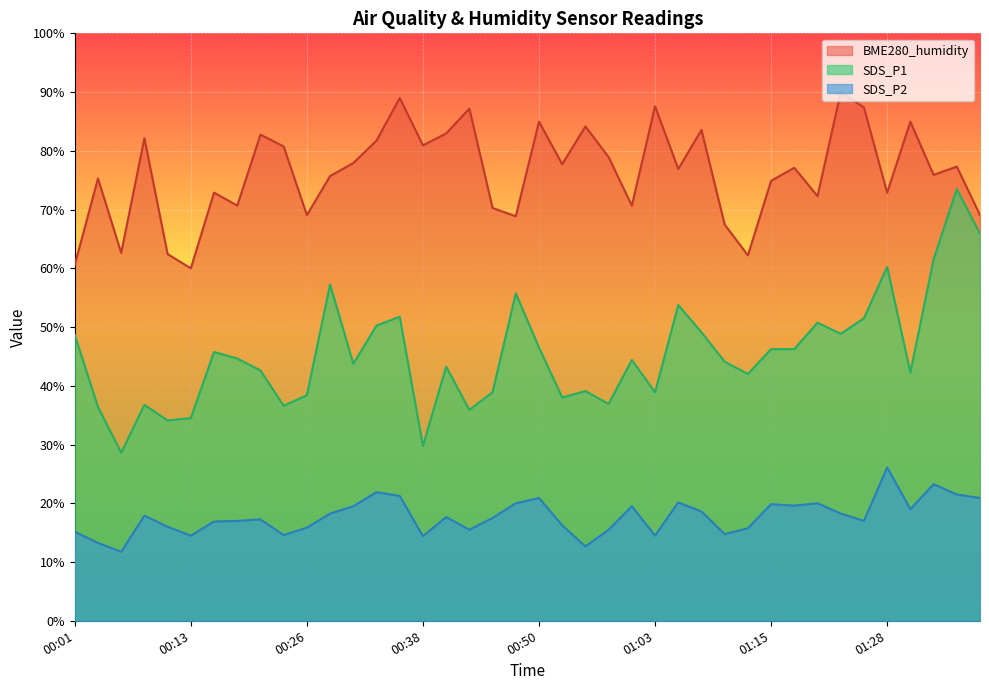

Is the value of SDS_P1 at 00:28 greater than the value of SDS_P2 at 00:28?

Yes